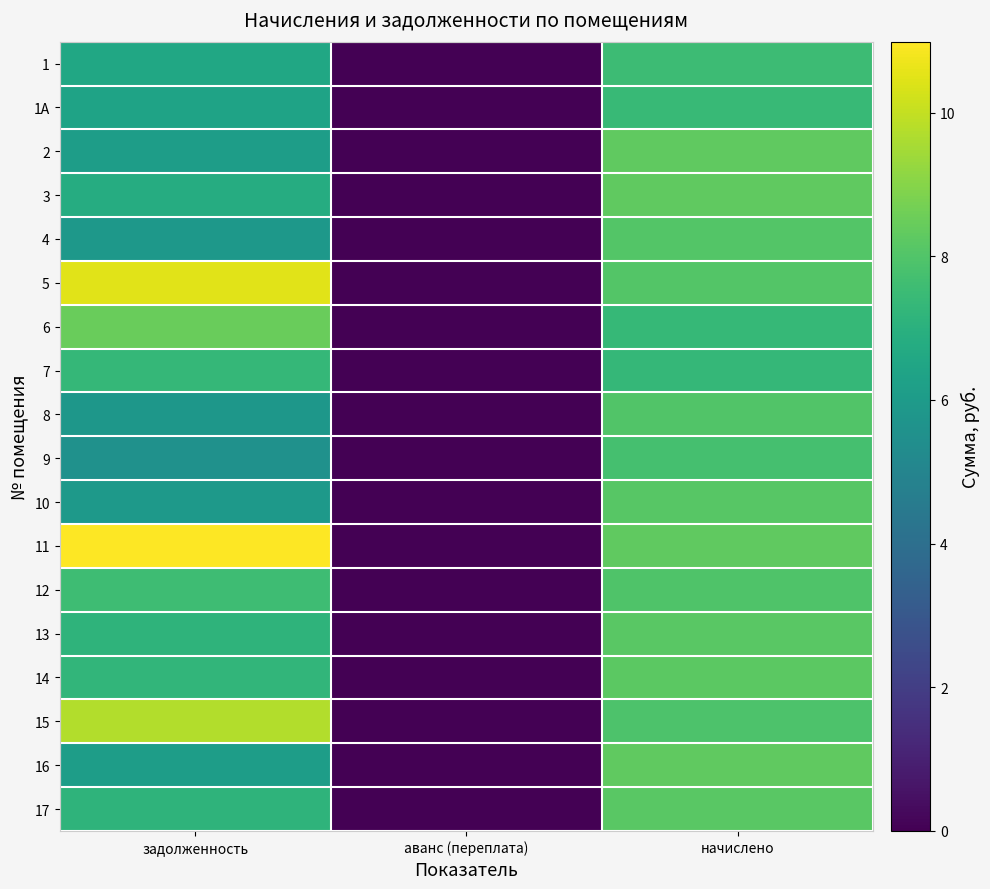

What is the difference between the highest and lowest values at начислено?

1.0